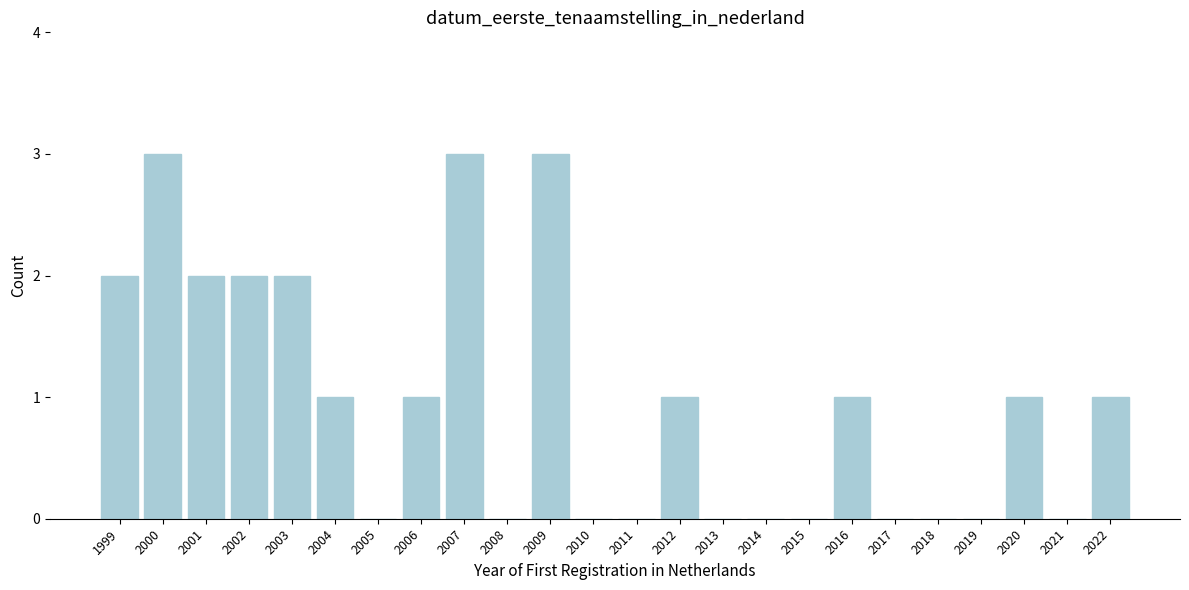

Reading left to right, list all the values displayed in this chart.

1999=2	2000=3	2001=2	2002=2	2003=2	2004=1	2005=0	2006=1	2007=3	2008=0	2009=3	2010=0	2011=0	2012=1	2013=0	2014=0	2015=0	2016=1	2017=0	2018=0	2019=0	2020=1	2021=0	2022=1